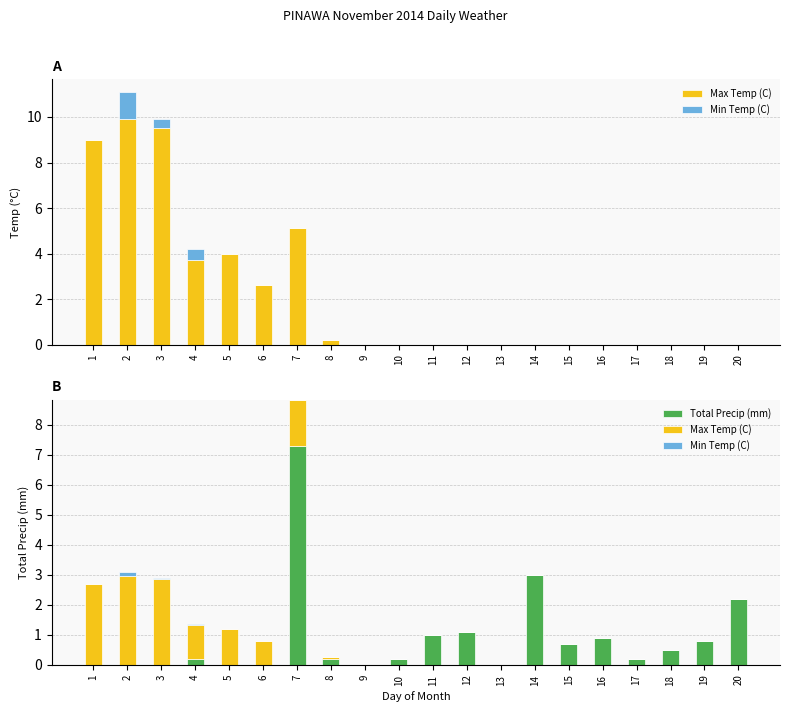

Is the value of Total Precip (mm) at 18 greater than the value of Min Temp (C) at 1?

Yes